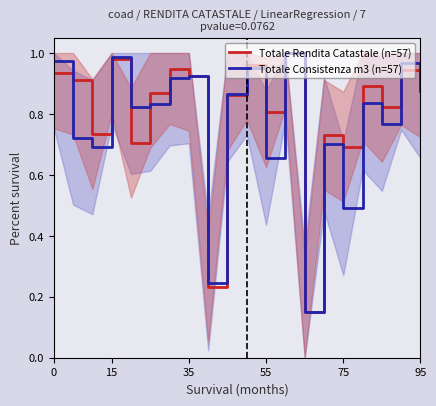

Which series has the widest spread of values?

Totale Rendita Catastale (n=57)